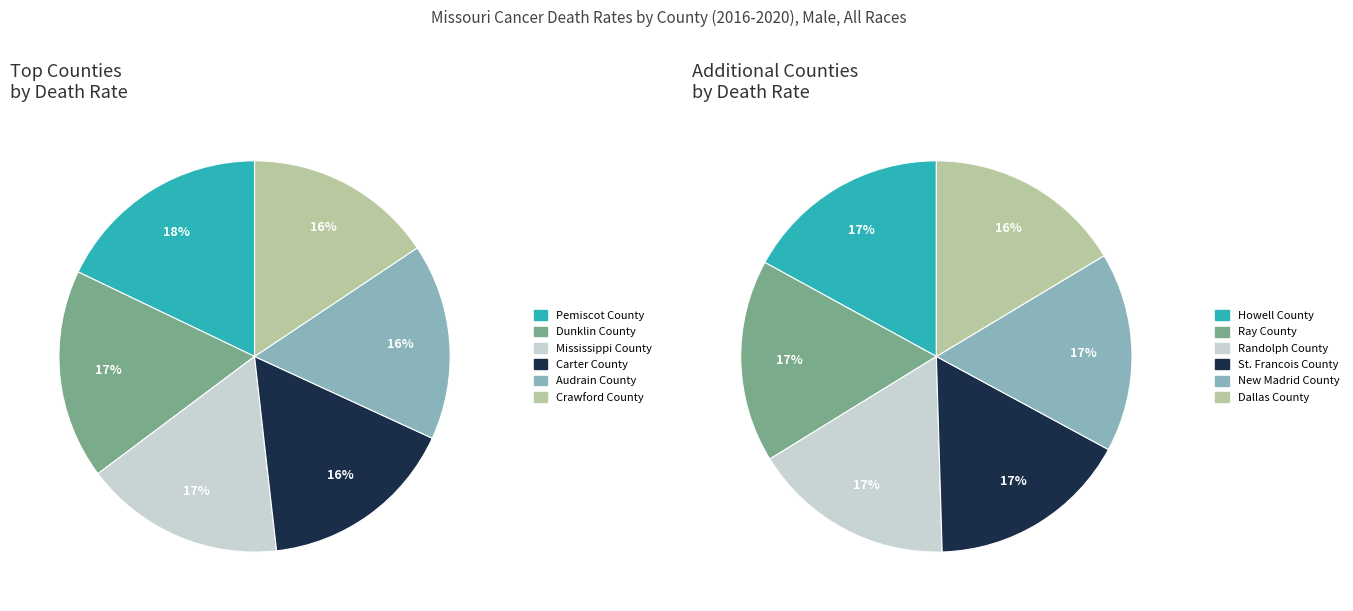

How many segments does this pie chart have?

12